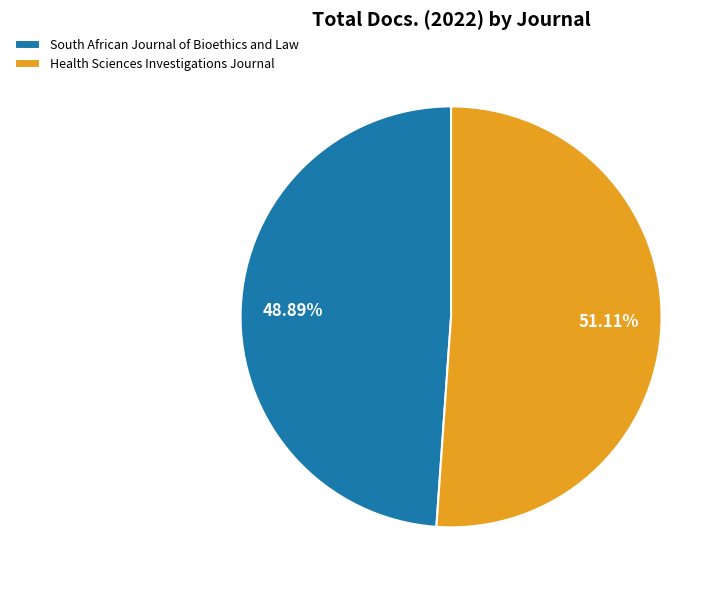

The South African Journal of Bioethics and Law slice represents 57% of the pie. True or false?

False